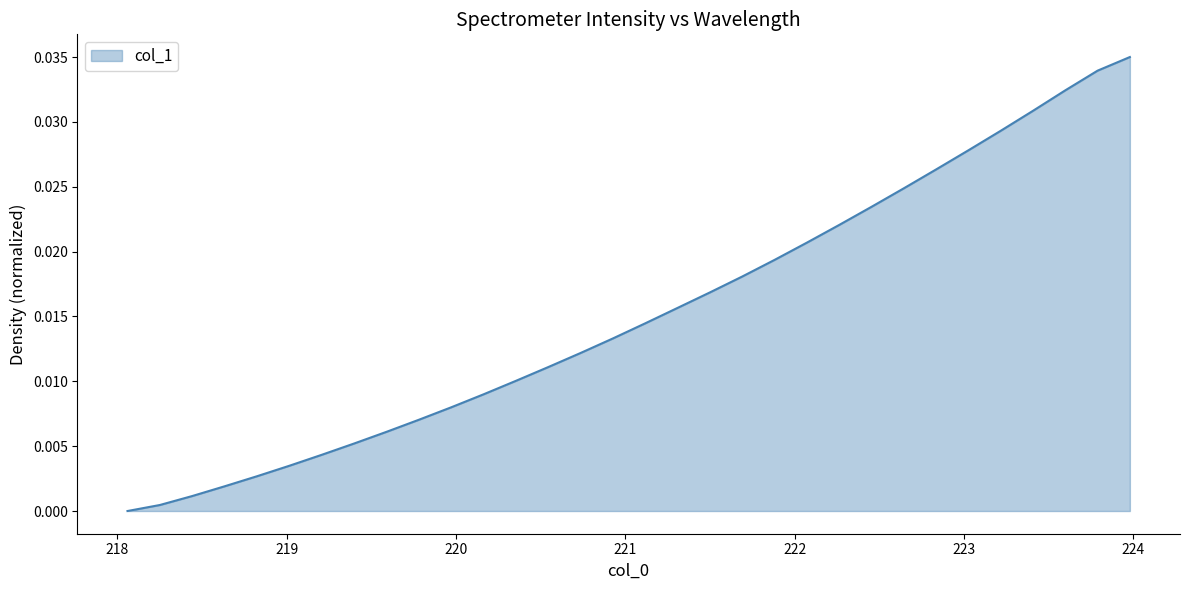

Which category has the highest value across all series?

223.9802